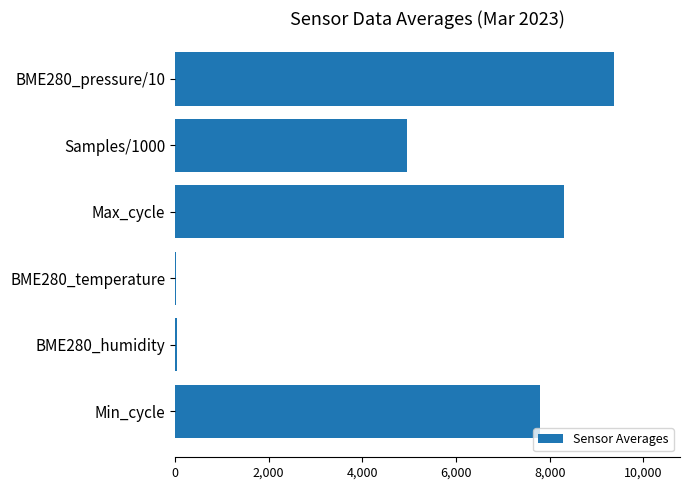

Between BME280_humidity and Min_cycle, which is larger?

Min_cycle